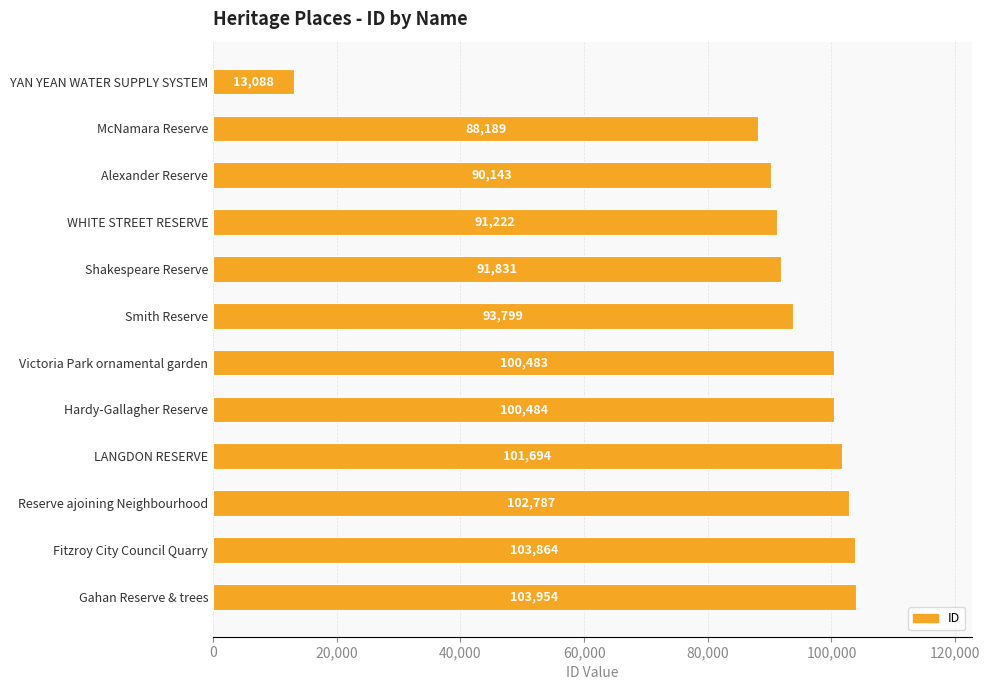

Count the number of categories in the chart.

12